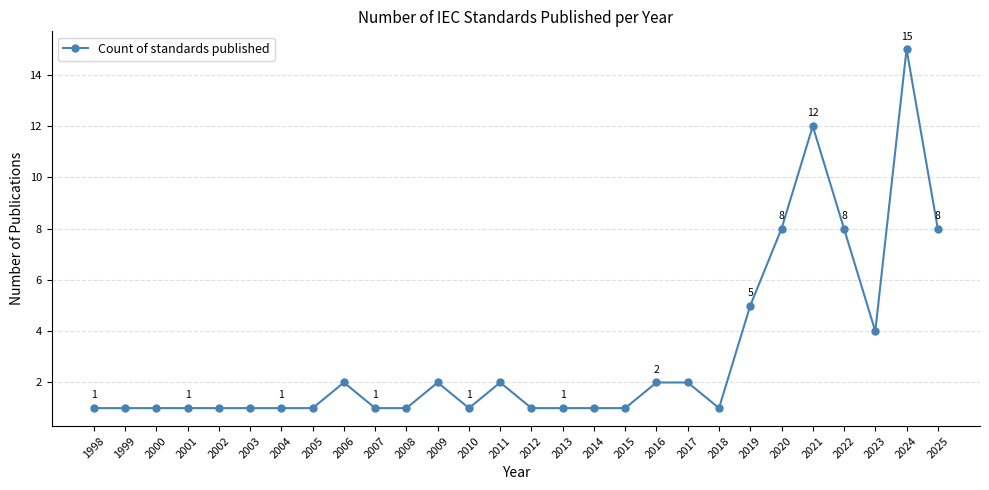

What is the sum of the values at 2005 and 2024?

16